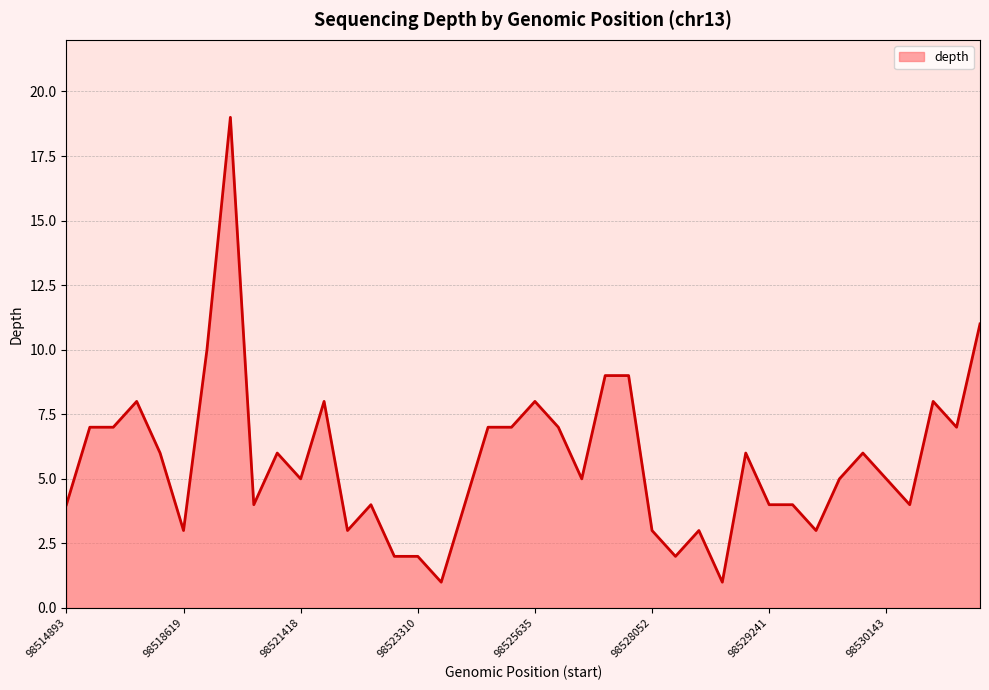

Does the chart display data point markers on the line(s)?

No